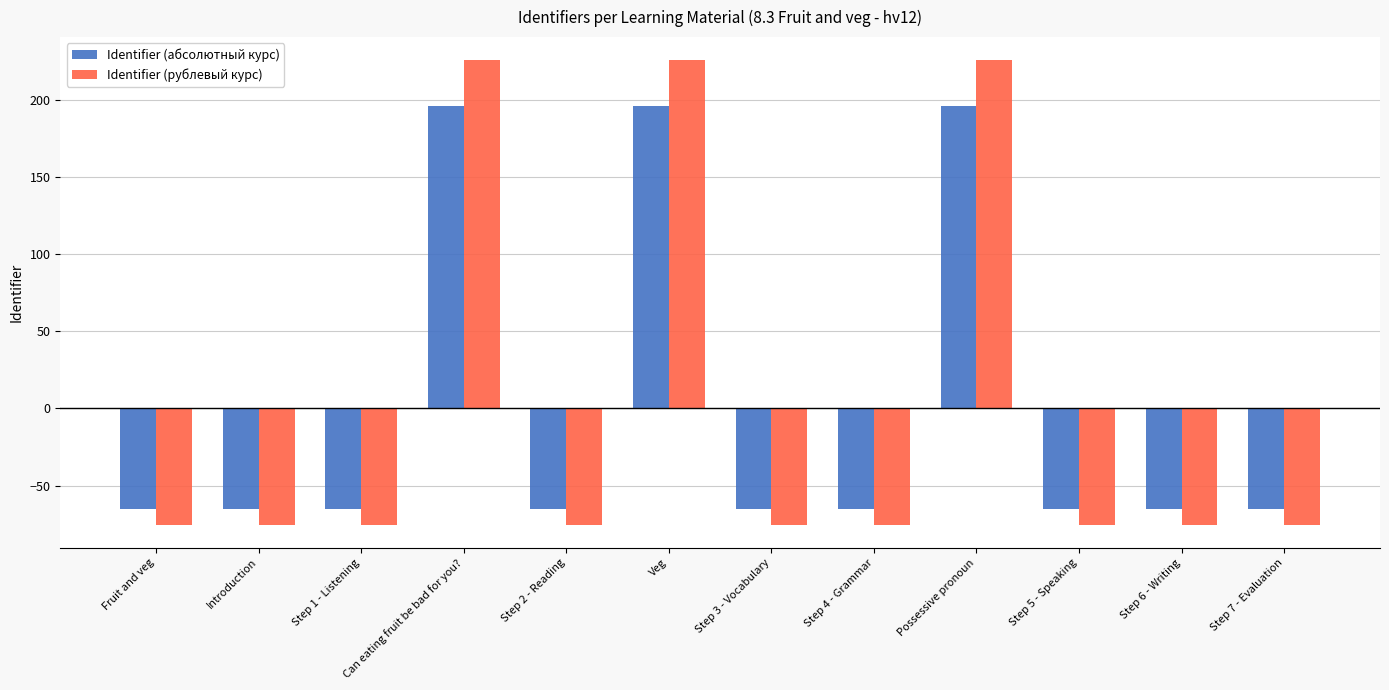

How many bars are there in each group?

2